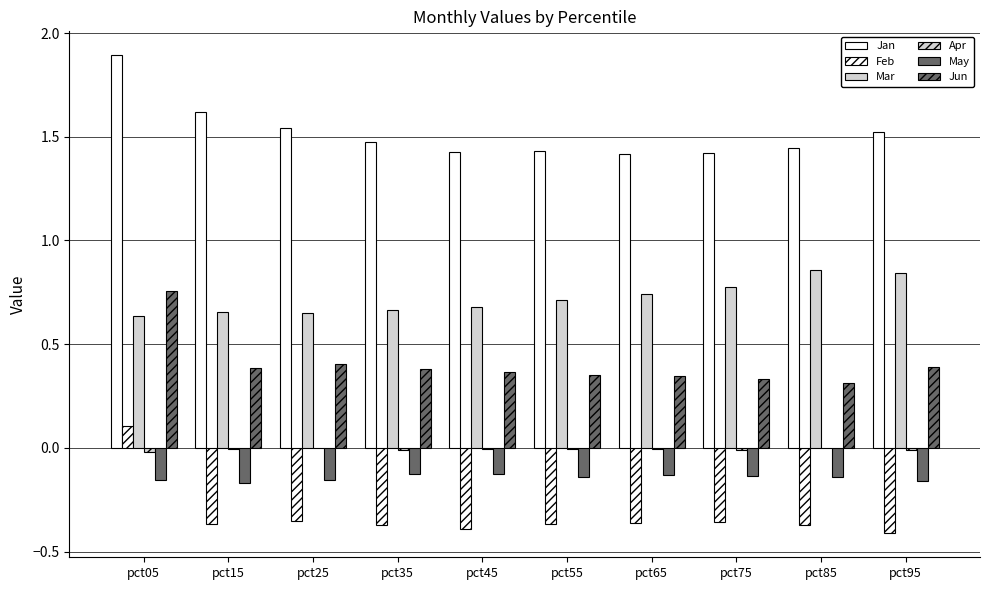

What is the value of the Jun bar at the 5th from the left?

0.4